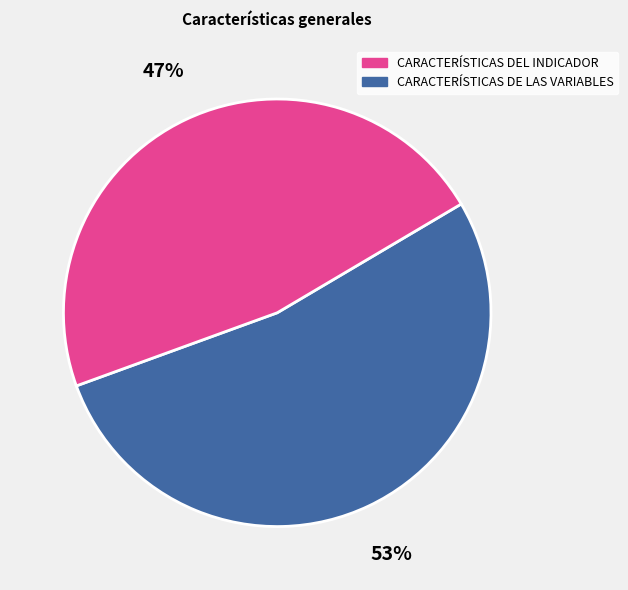

To the nearest percent, what is the difference between the largest and smallest slice percentages?

6%